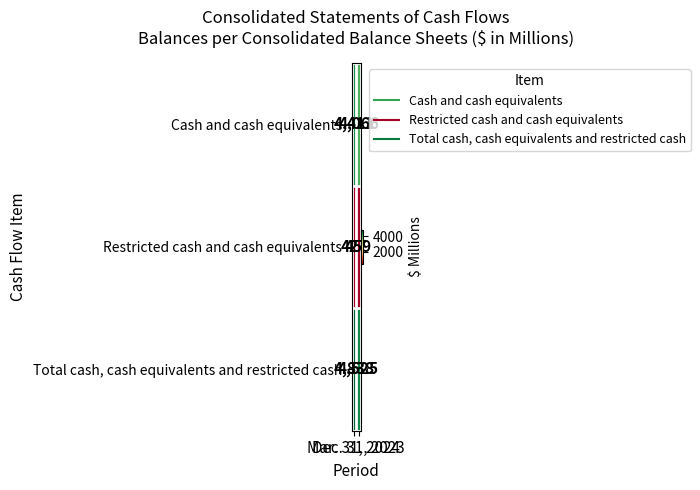

At which category is the sum across all series the highest?

Mar. 31, 2024